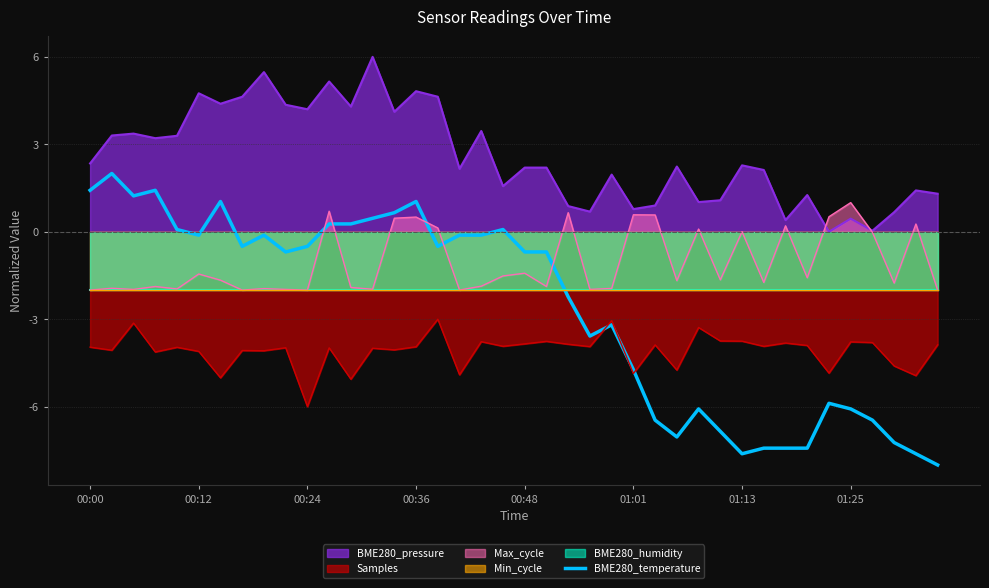

What is the lowest value of the Max_cycle series?

-2.0